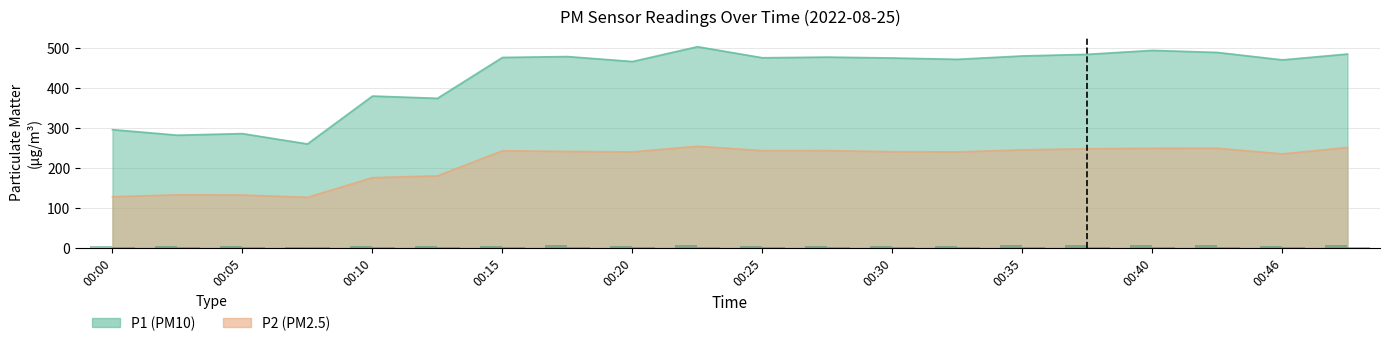

What is the greatest value displayed?

504.0